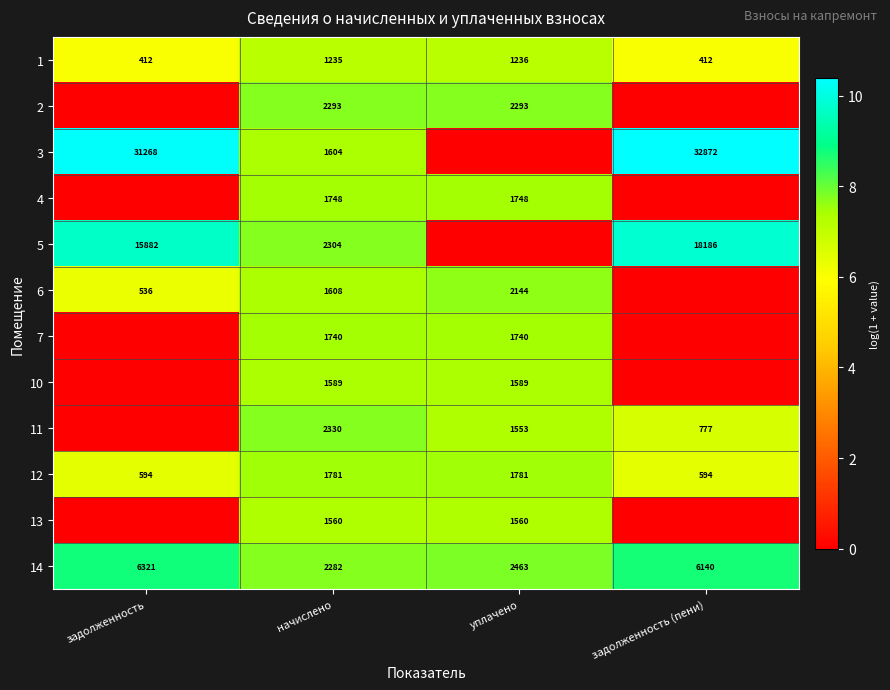

At начислено, list the series in order from largest to smallest.

11, 5, 2, 14, 12, 4, 7, 6, 3, 10, 13, 1